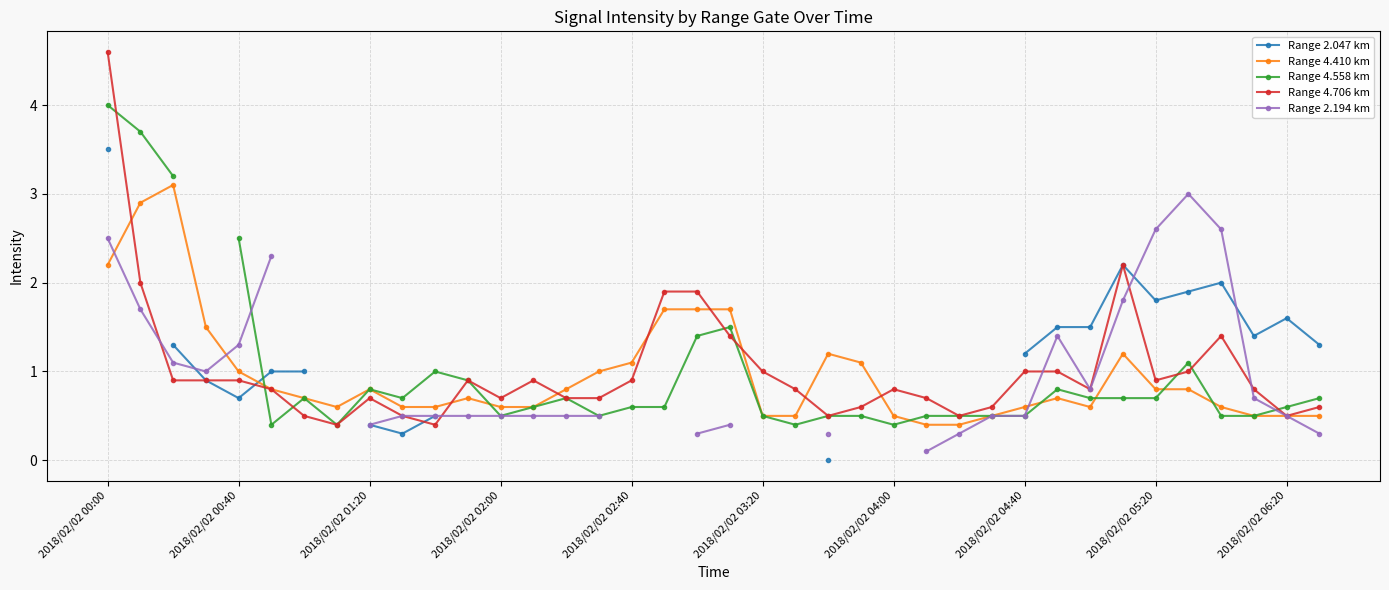

What is the sum of the Range 2.047 km values at 33 and 22?

1.9